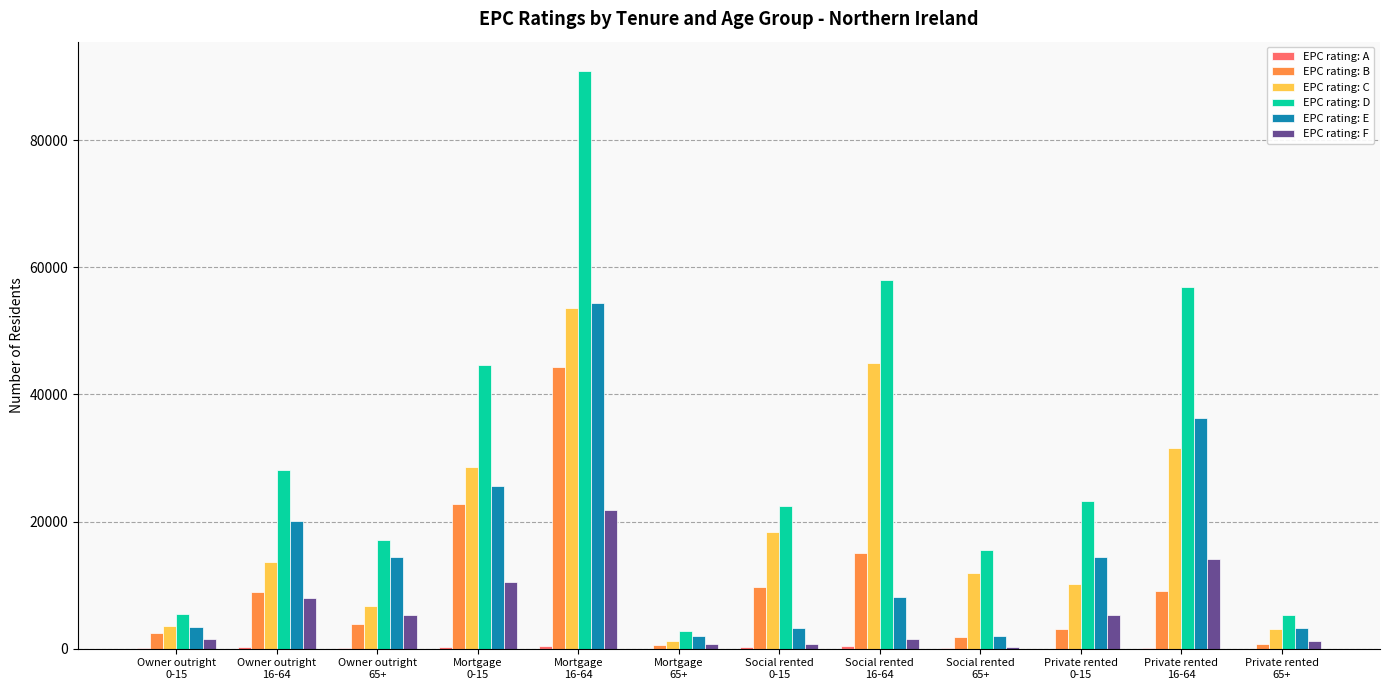

What is the sum of all EPC rating: C values?

227182